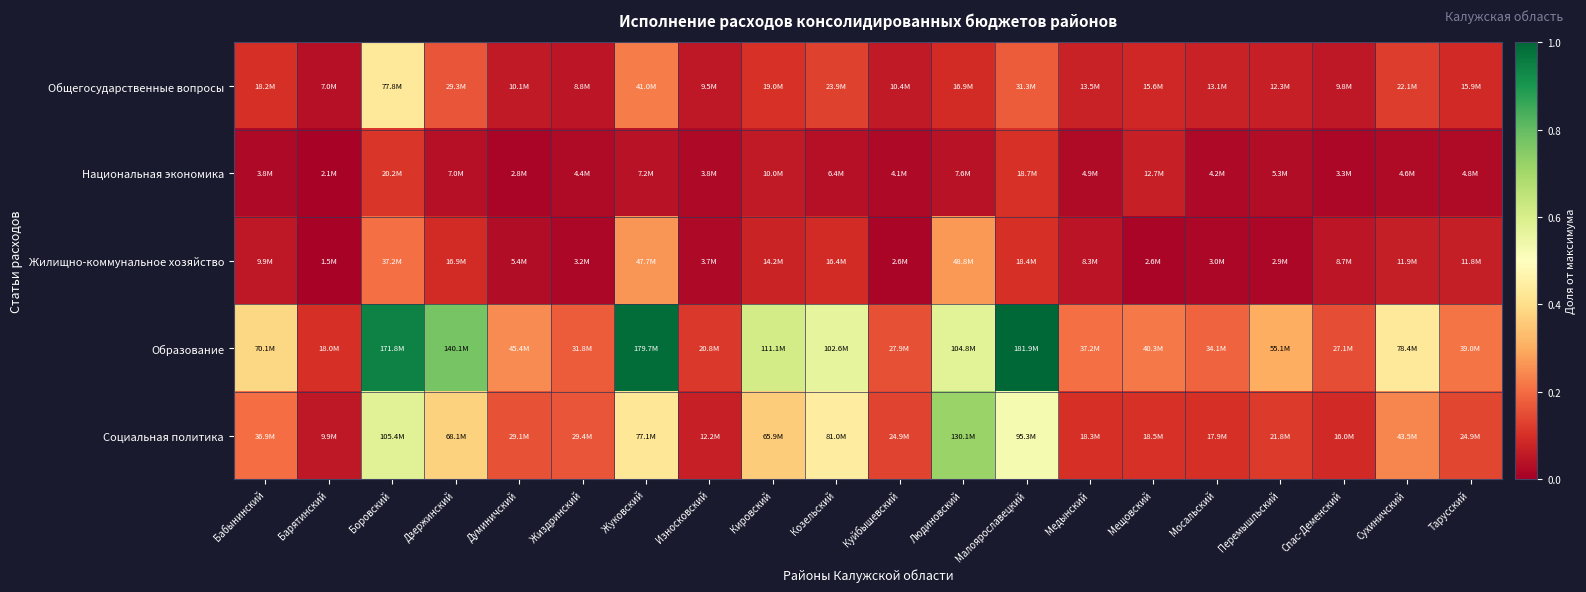

What is the spread (max minus min) of values at Барятинский?

0.1